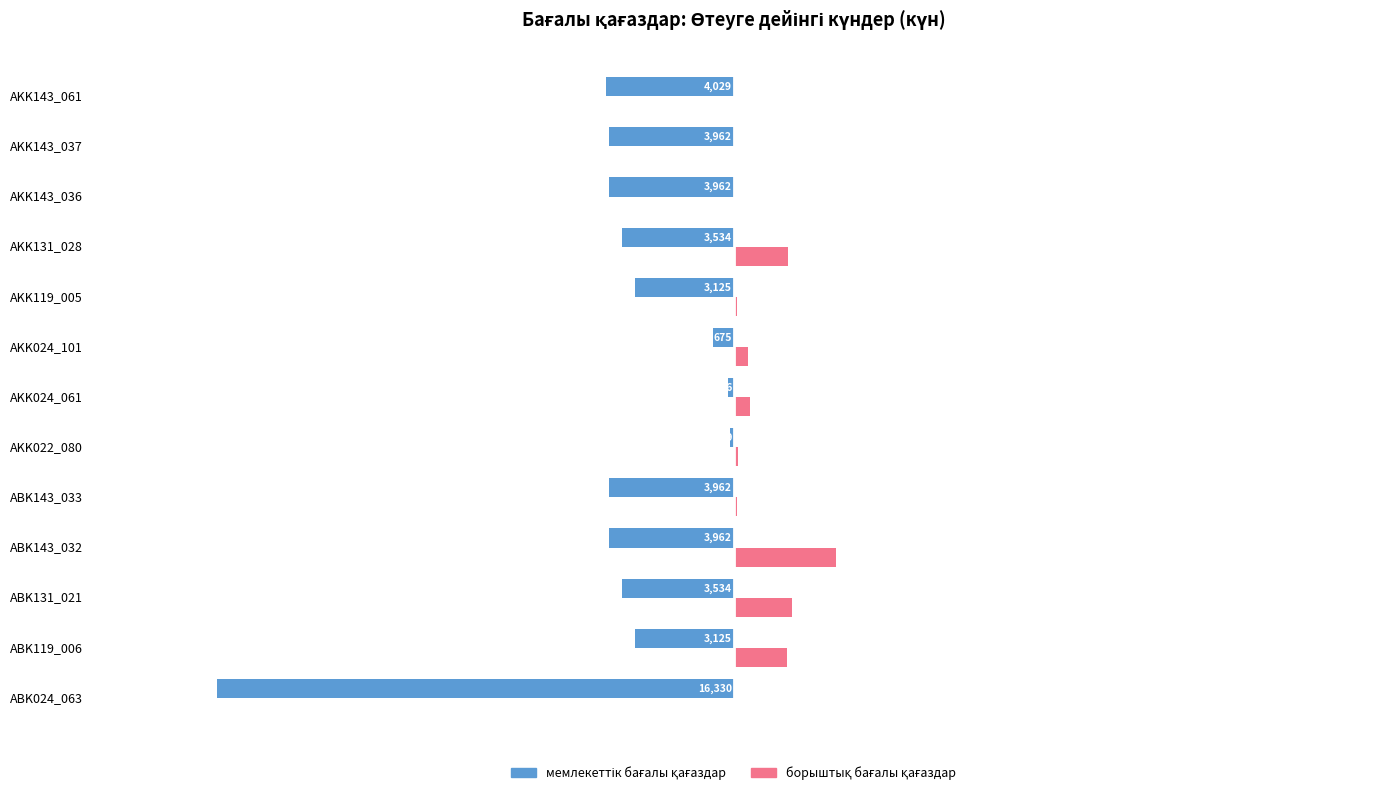

What are all the series names shown in the legend?

мемлекеттік бағалы қағаздар, борыштық бағалы қағаздар